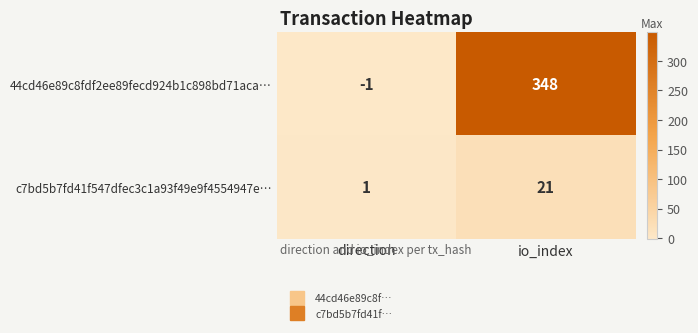

What is the sum of all 44cd46e89c8fdf2ee89fecd924b1c898bd71aca… values?

347